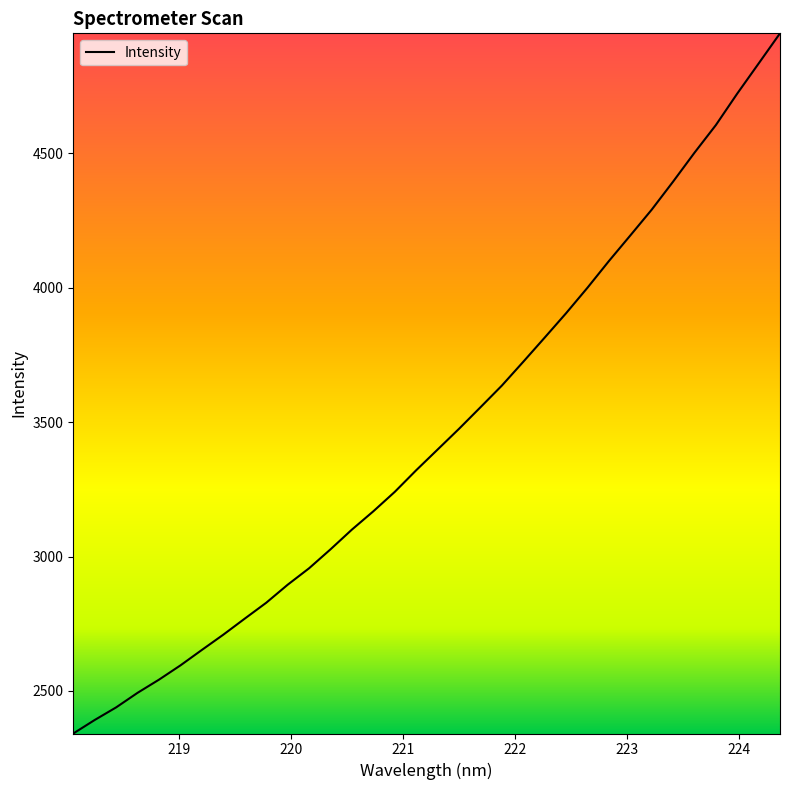

What is the minimum value shown in the chart?

2341.8